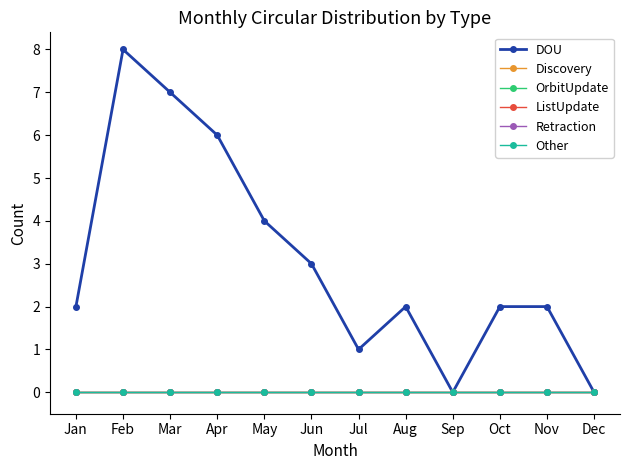

Rank the series at Feb from lowest to highest value.

Discovery, OrbitUpdate, ListUpdate, Retraction, Other, DOU